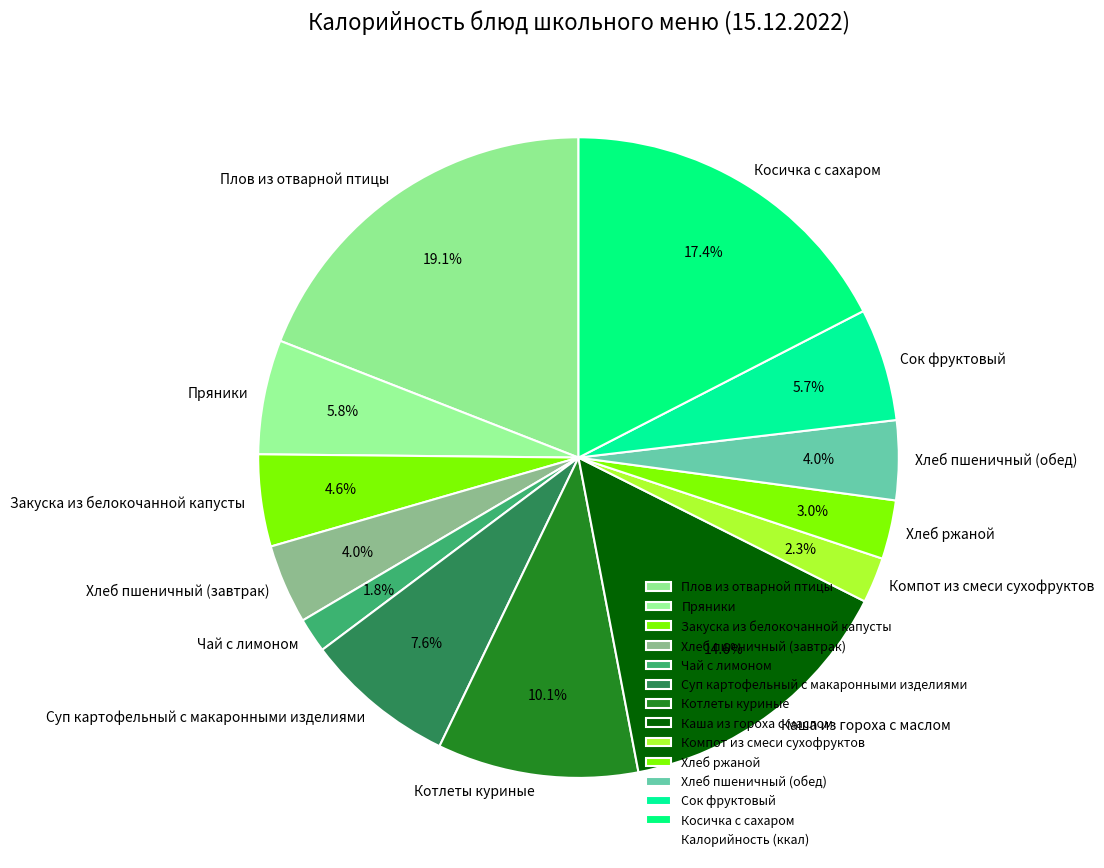

Which slice is the largest?

Плов из отварной птицы